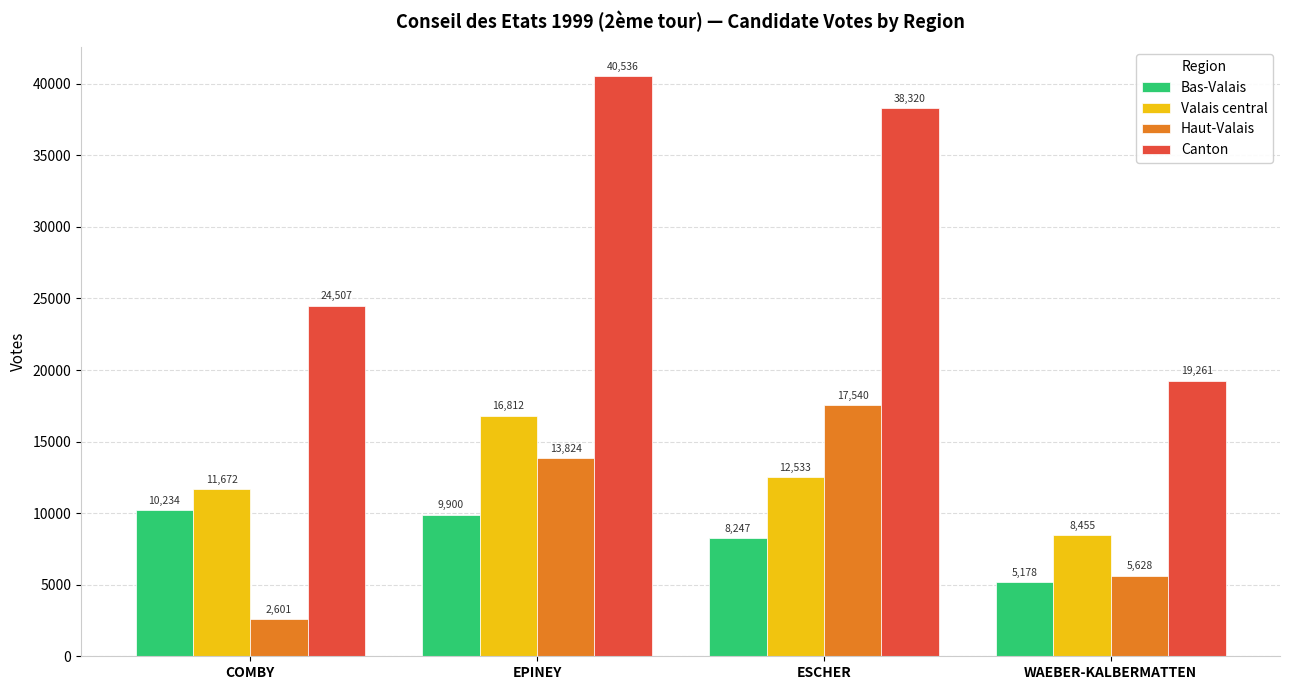

Which series has the widest spread of values?

Canton